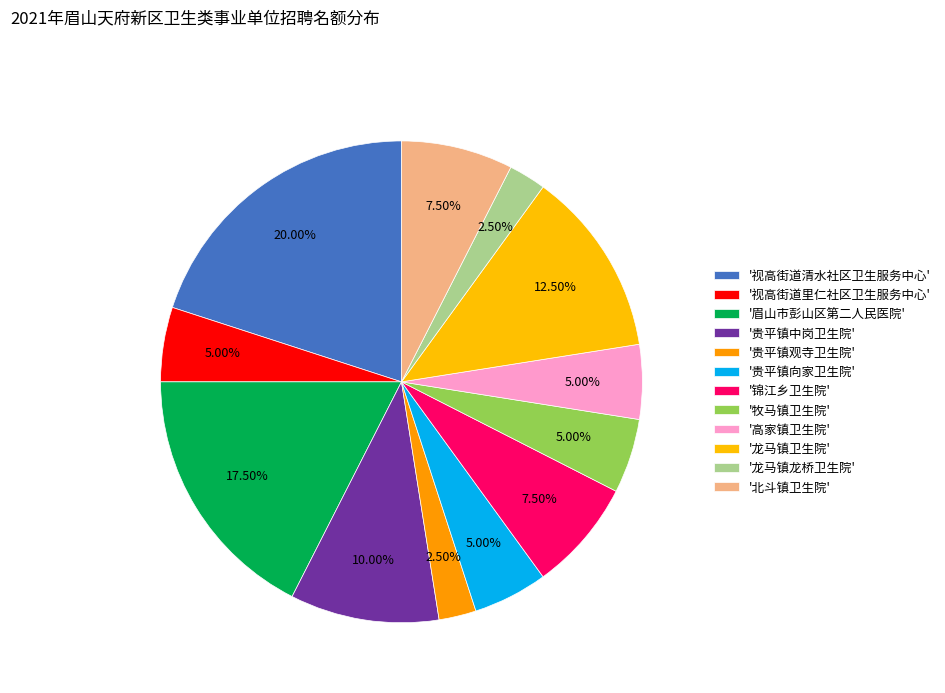

How many slices are in this pie chart?

12